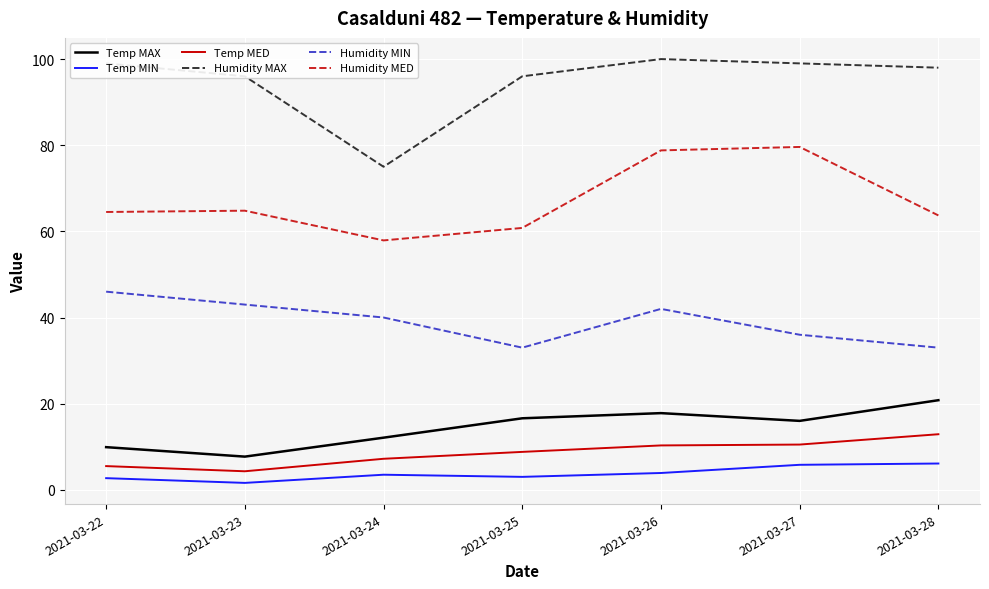

The value of Temp MAX at 2021-03-27 is 16.0. True or false?

True